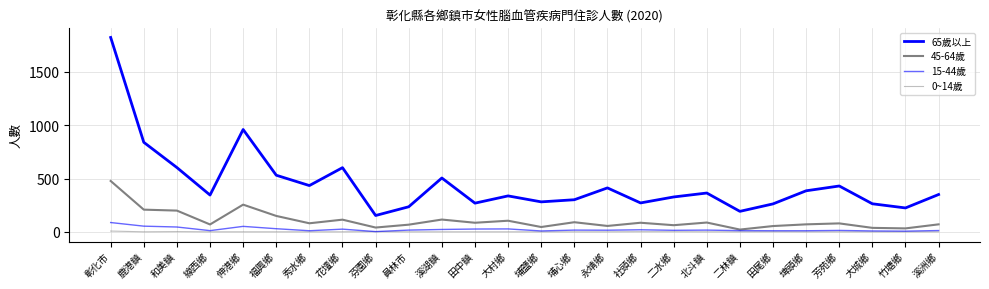

What is the label of the 6th point from the right?

田尾鄉